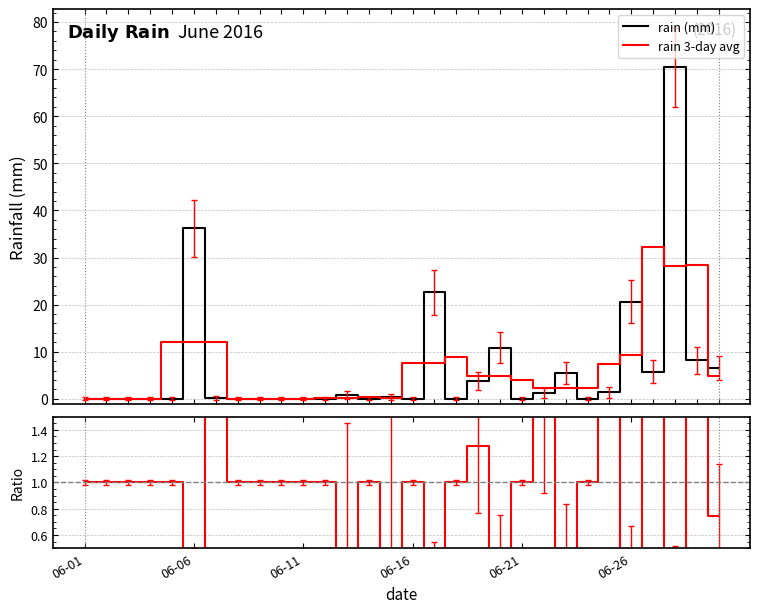

What is the sum of all rain (mm) values?

194.4